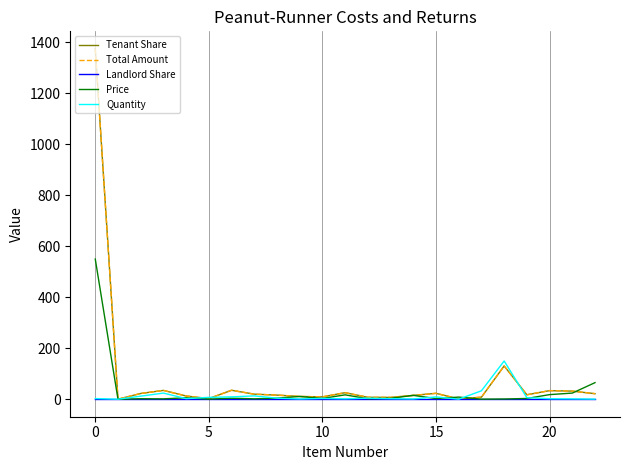

True or false: Total Amount and Tenant Share intersect in this chart.

False